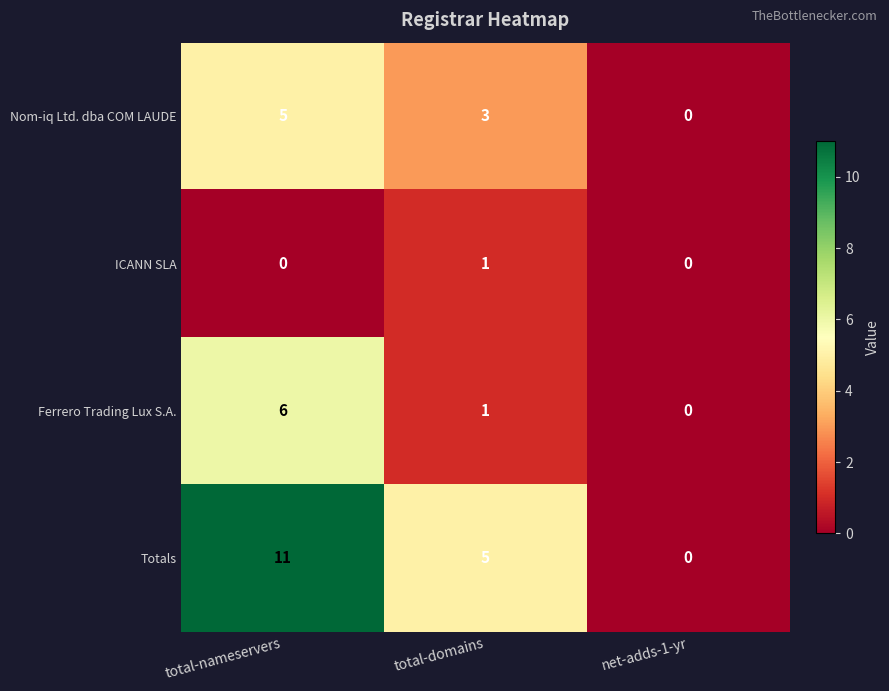

Which series has the widest spread of values?

Totals